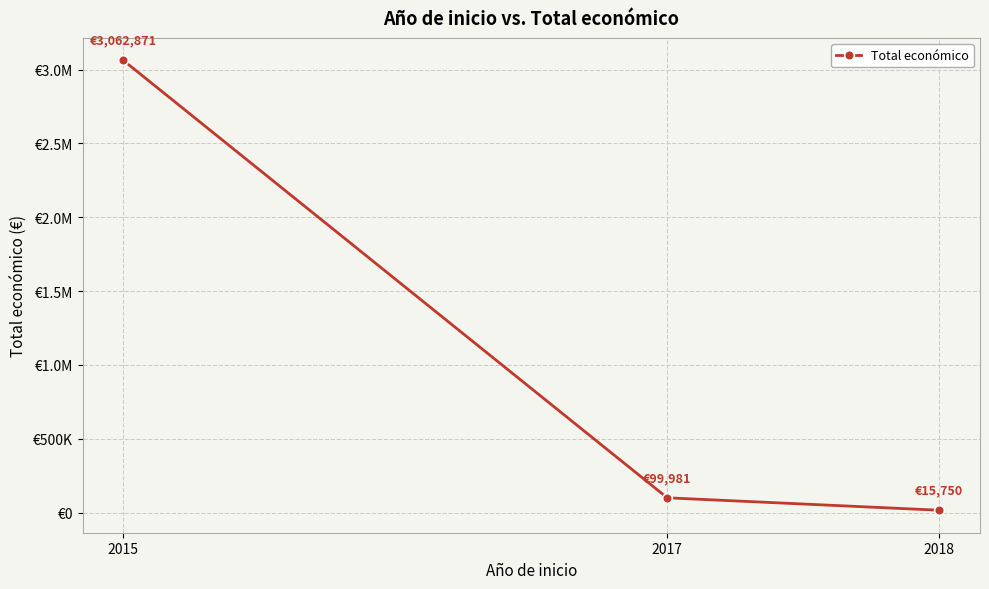

List the labels in order of value, smallest first.

2018, 2017, 2015